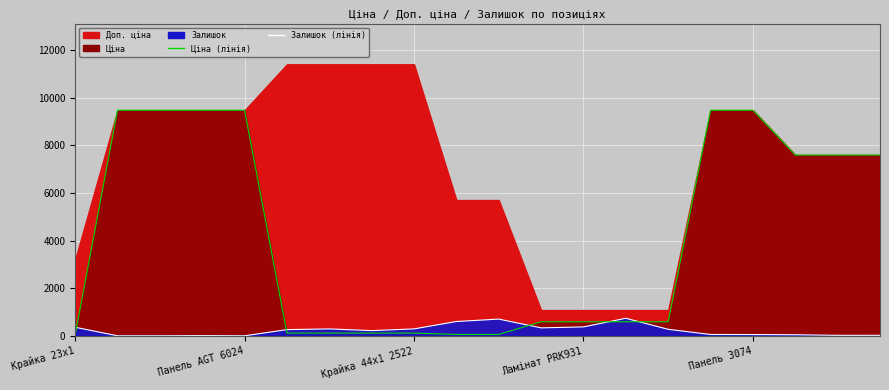

How many intersections are there between Залишок (лінія) and Ціна (лінія)?

5